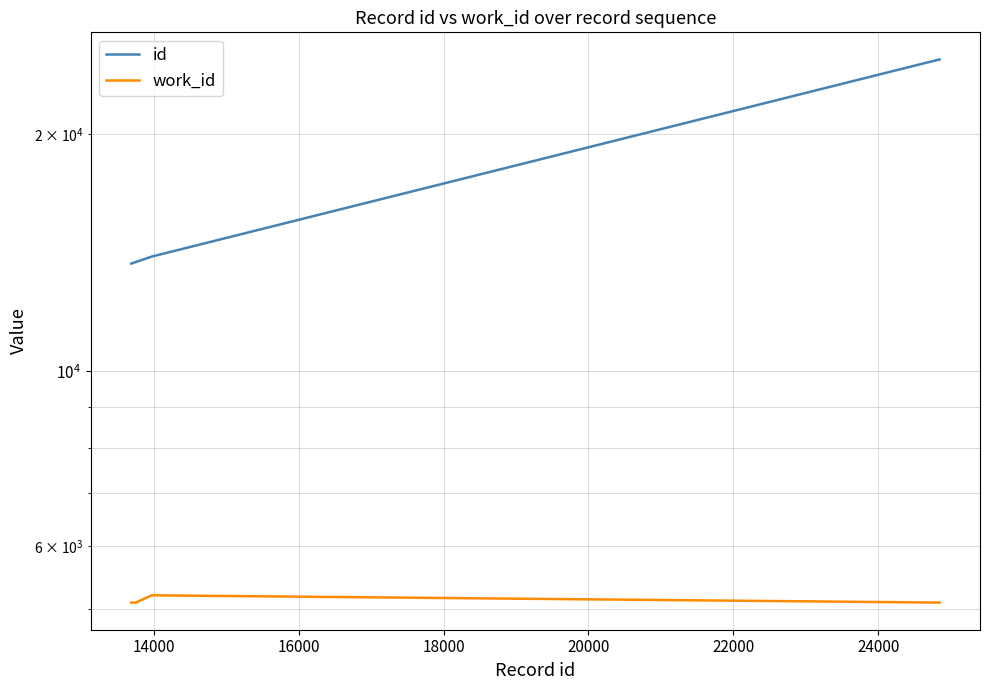

How many data points in id are less than 13753?

5